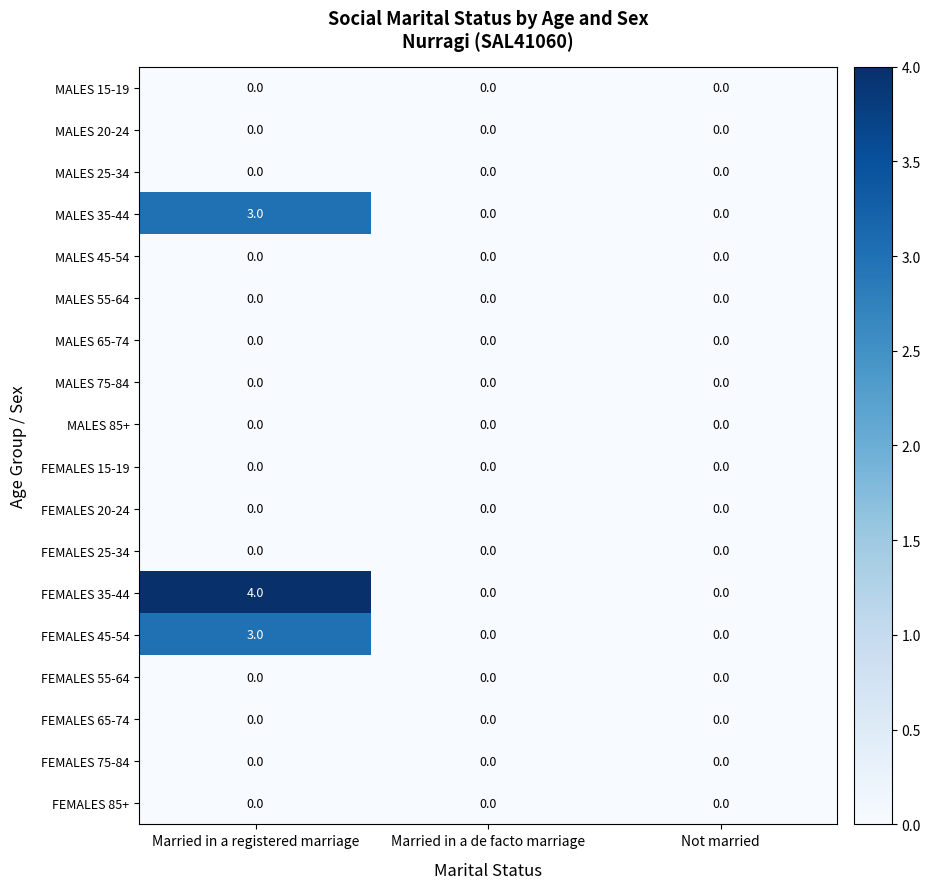

Which series has the largest range (max minus min)?

FEMALES 35-44